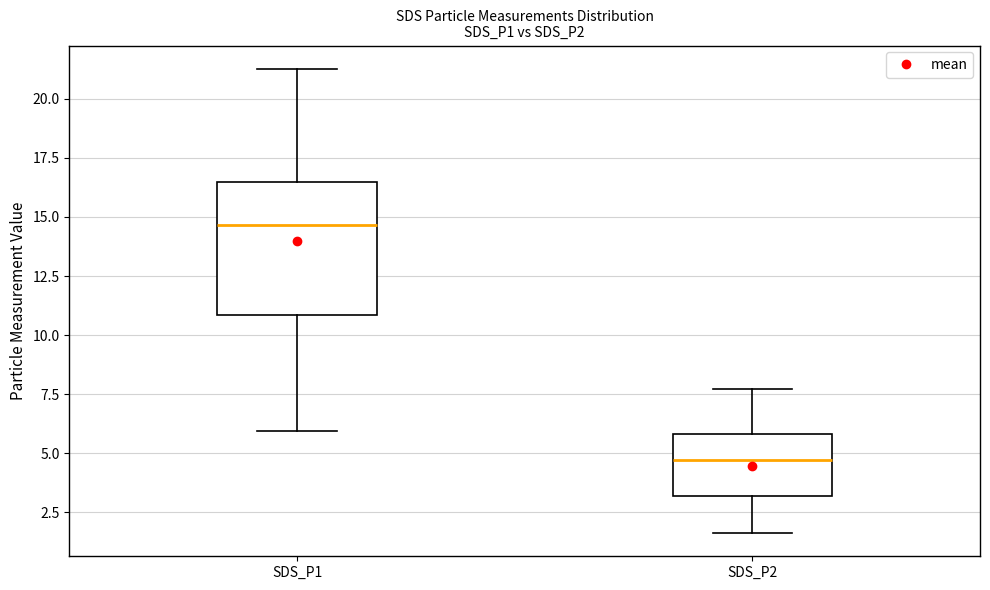

Reading left to right, read every box against the y-axis: the position of its median line, the range the box covers, and the ends of its whiskers. The values are not printed on the chart, so give them approximately, as read against the axis.

SDS_P1: median 14.5, box 11.0 to 16.5, whiskers 6.0 to 21.5
SDS_P2: median 4.5, box 3.0 to 6.0, whiskers 1.5 to 7.5